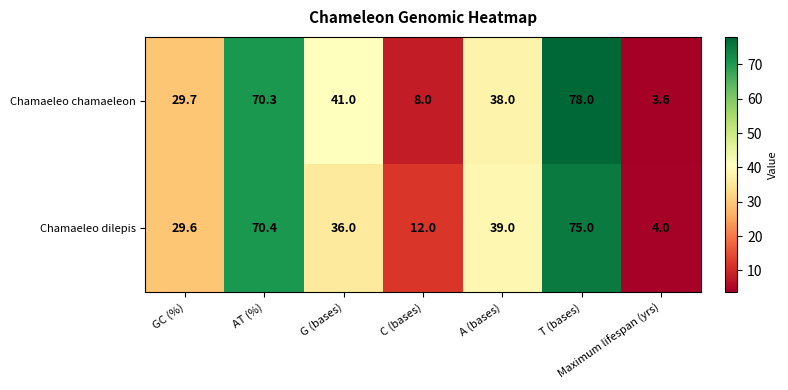

What is the approximate value of Chamaeleo dilepis at G (bases)?

36.0